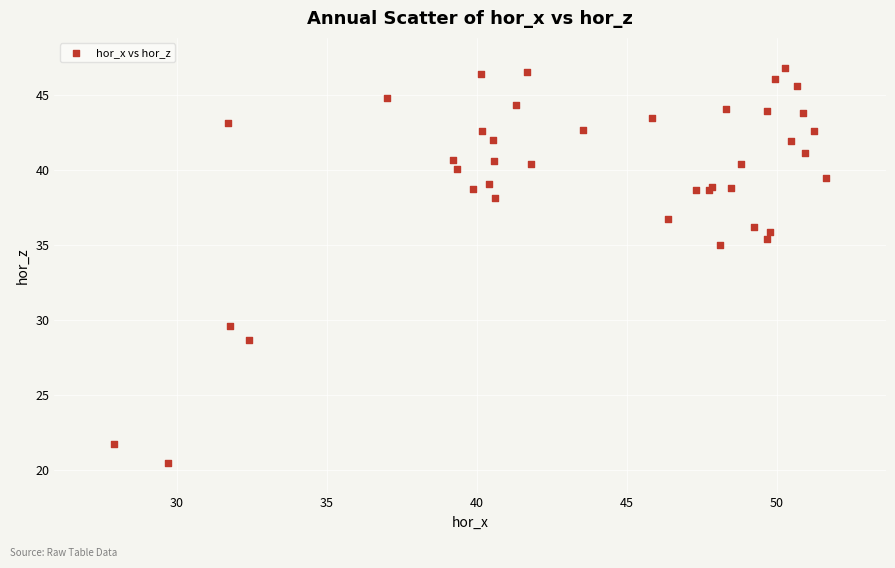

What Y value in the scatter plot is closest to 33?

35.0